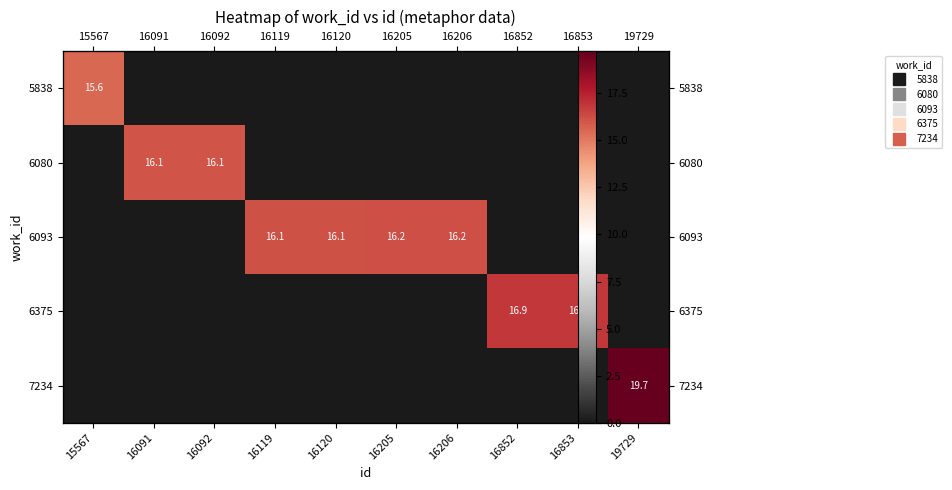

True or false: 7234 has a value of 0.0 at 16120.

True